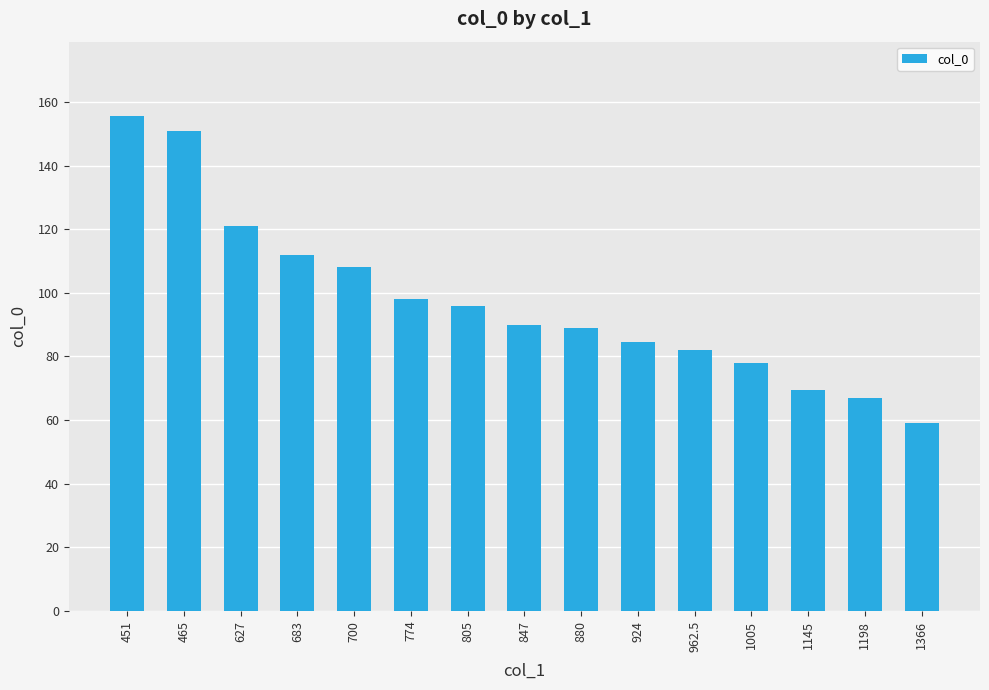

What is the difference between the maximum and minimum values?

96.6